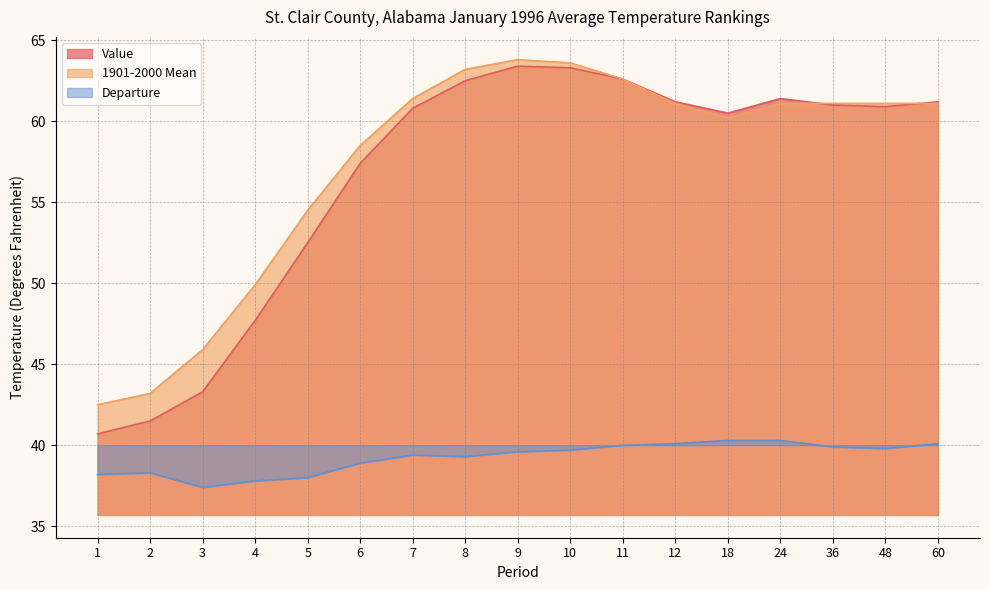

What is the total value across all series at 36?

162.0